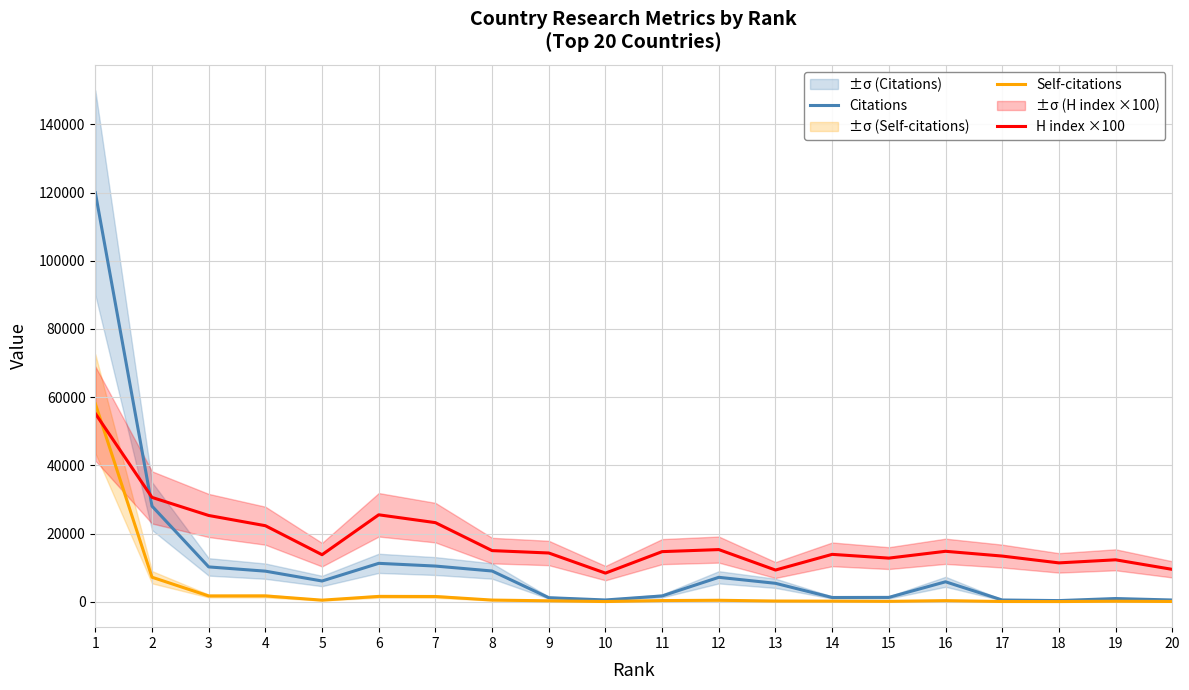

At how many categories does at least one series exceed 49605?

1